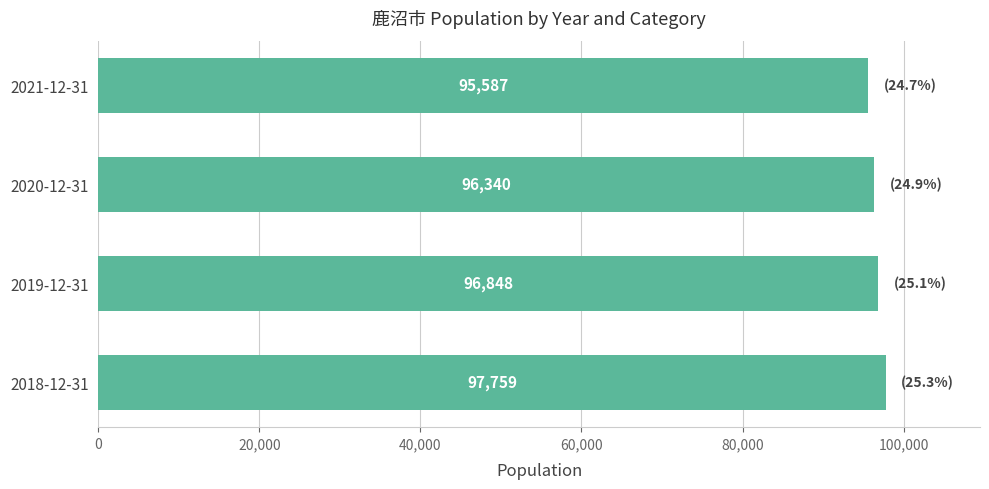

How many values are below 96848?

2